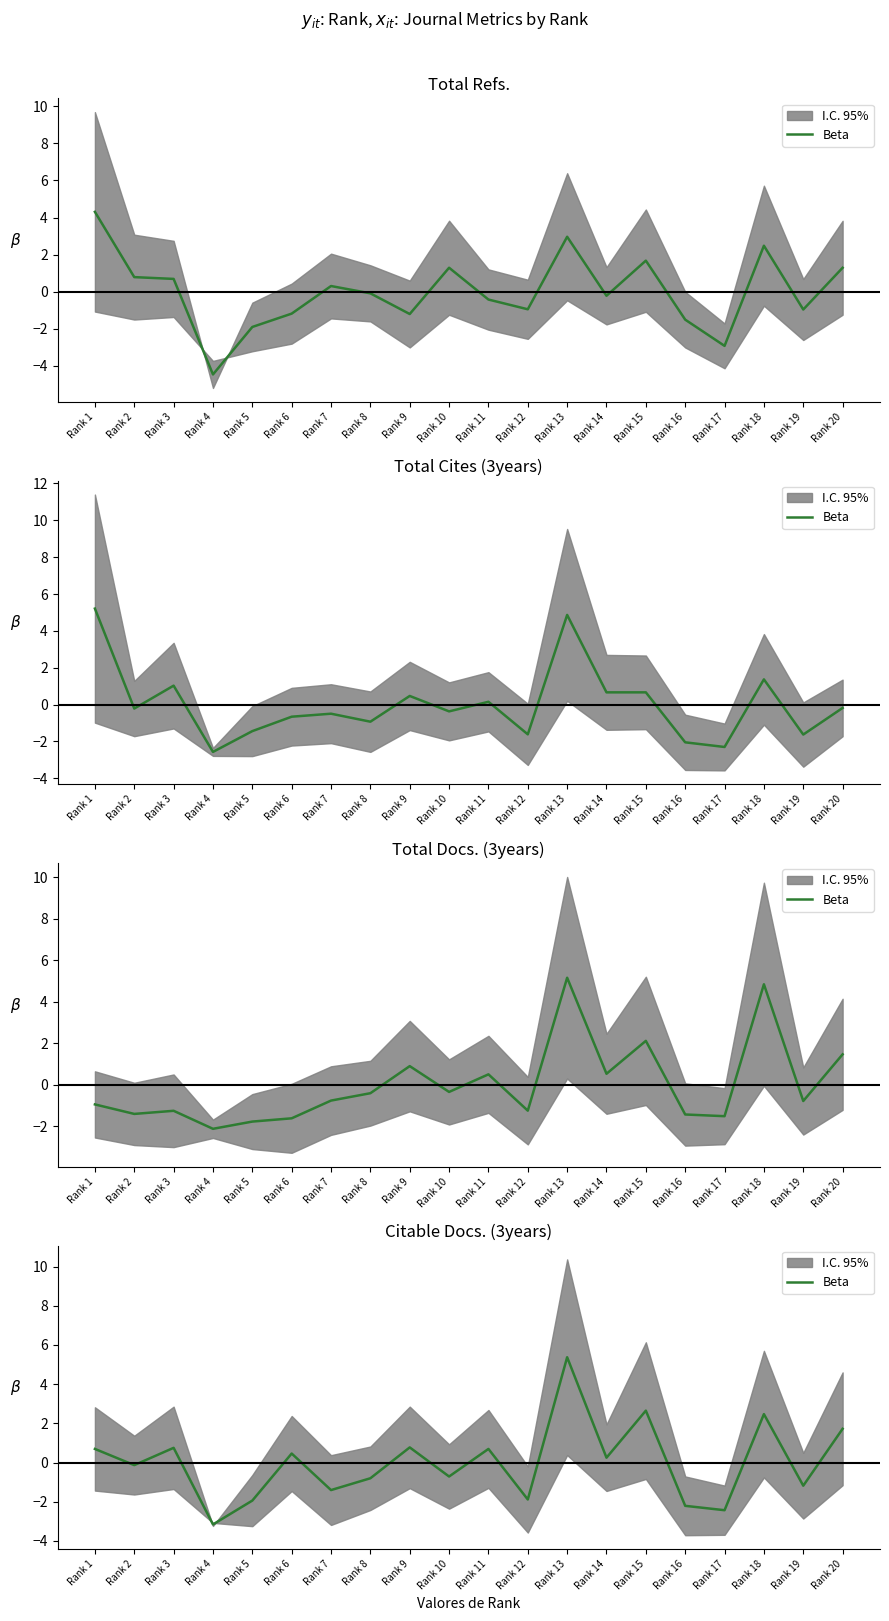

What is the smallest value displayed?

-3.2